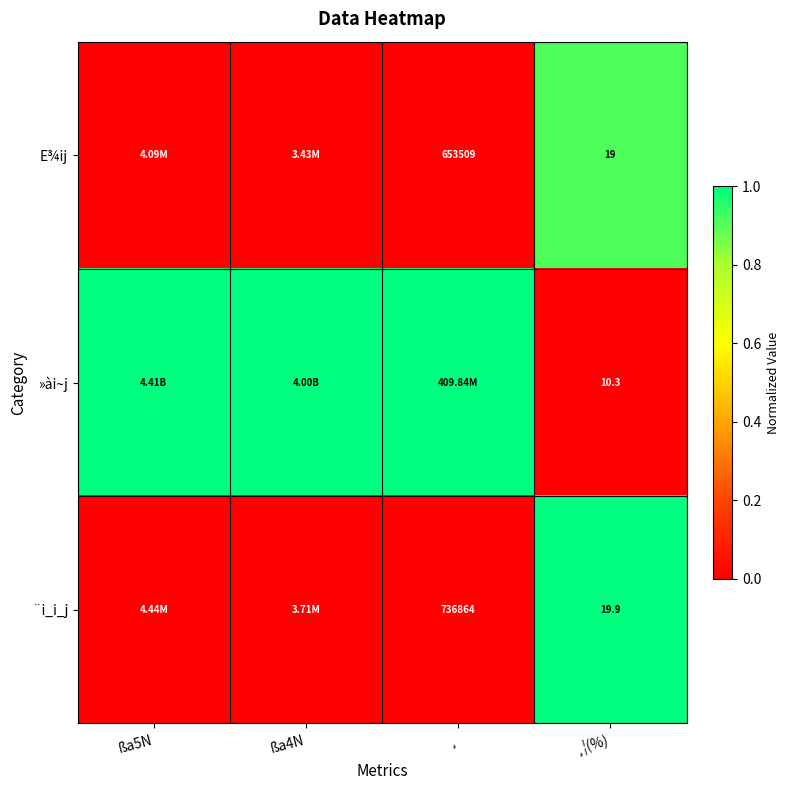

Is the value of ¨i_i_j at ¸¦(%) greater than the value of E¾ij at ¸?

No